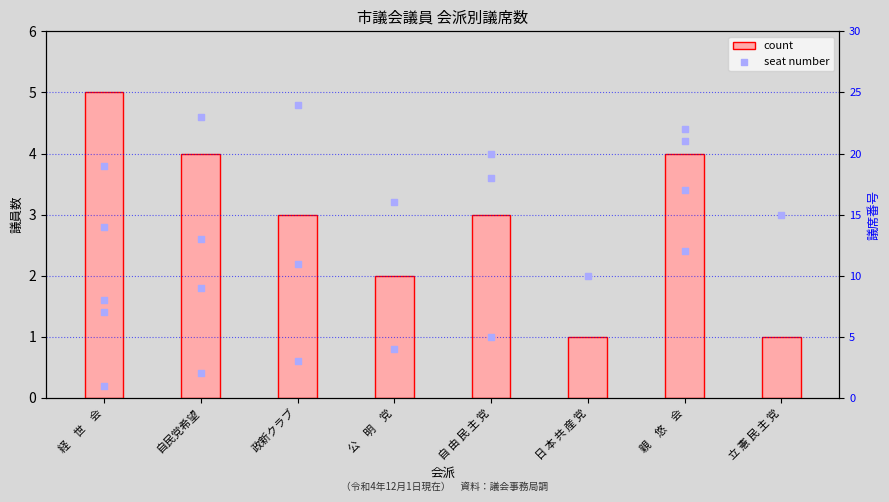

Approximately how many times larger is the value at 自 由 民 主 党 compared to 政新クラブ?

1.0